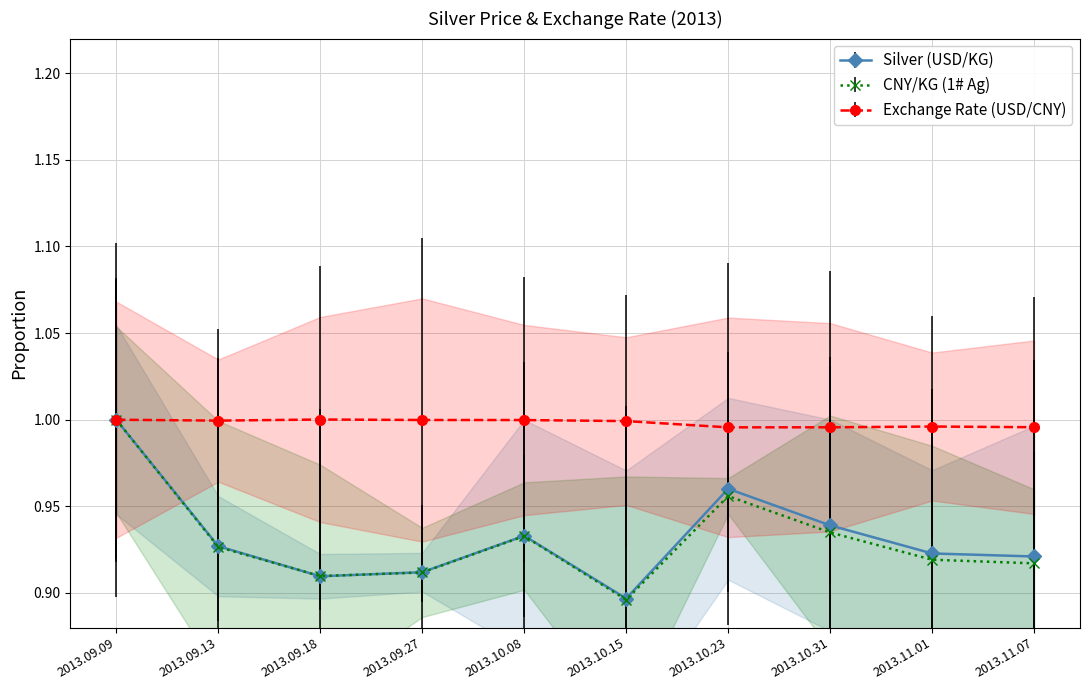

Reading right to left, transcribe all the data shown in this chart.

Silver (USD/KG): 0.9	0.9	0.9	1.0	0.9	0.9	0.9	0.9	0.9	1.0
CNY/KG (1# Ag): 0.9	0.9	0.9	1.0	0.9	0.9	0.9	0.9	0.9	1.0
Exchange Rate (USD/CNY): 1.0	1.0	1.0	1.0	1.0	1.0	1.0	1.0	1.0	1.0